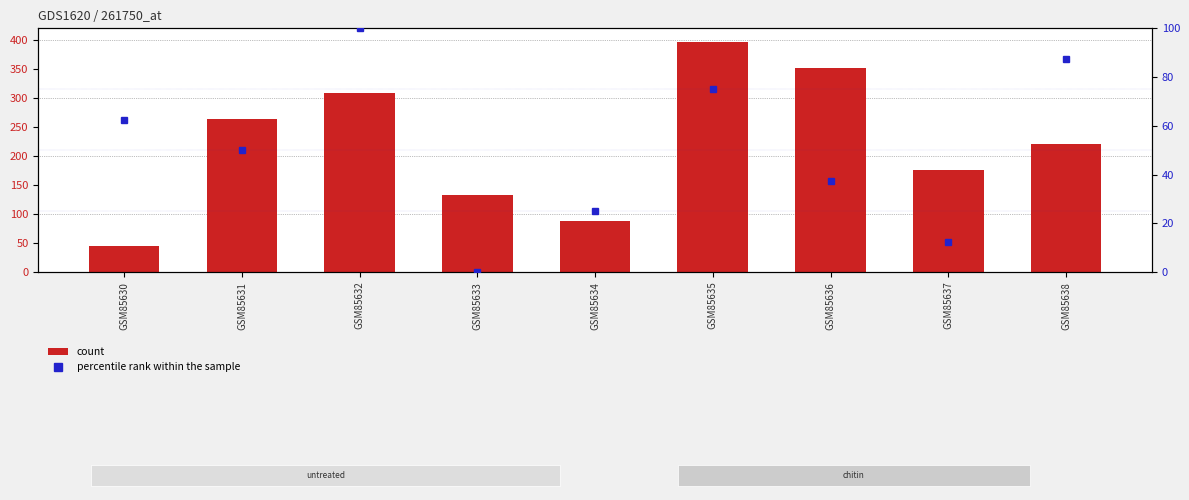

Rank the series by their average value, from highest to lowest.

count, percentile rank within the sample